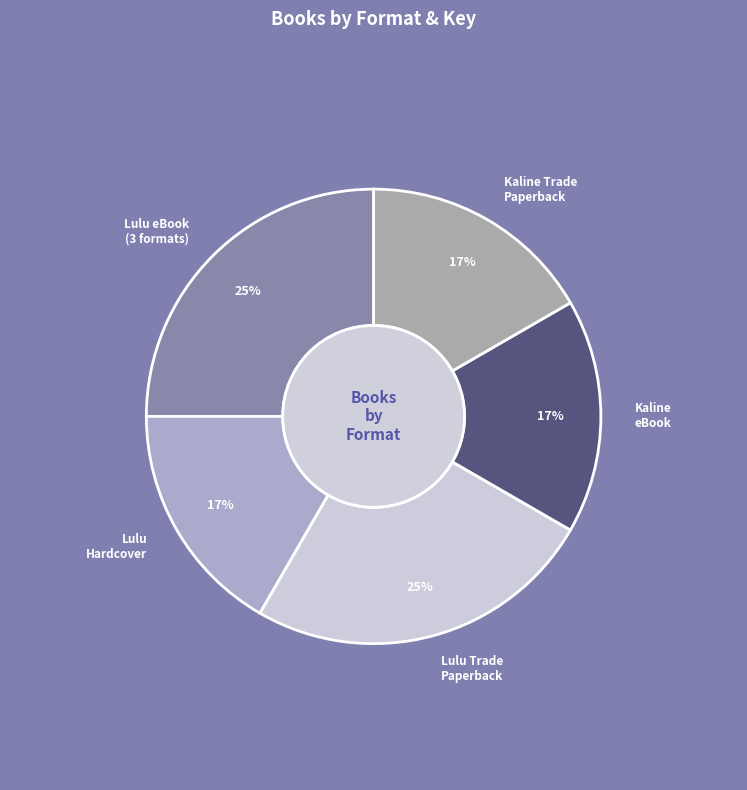

True or false: Lulu Walks the Dogs (Trade Paperback) accounts for 25% of the total.

True